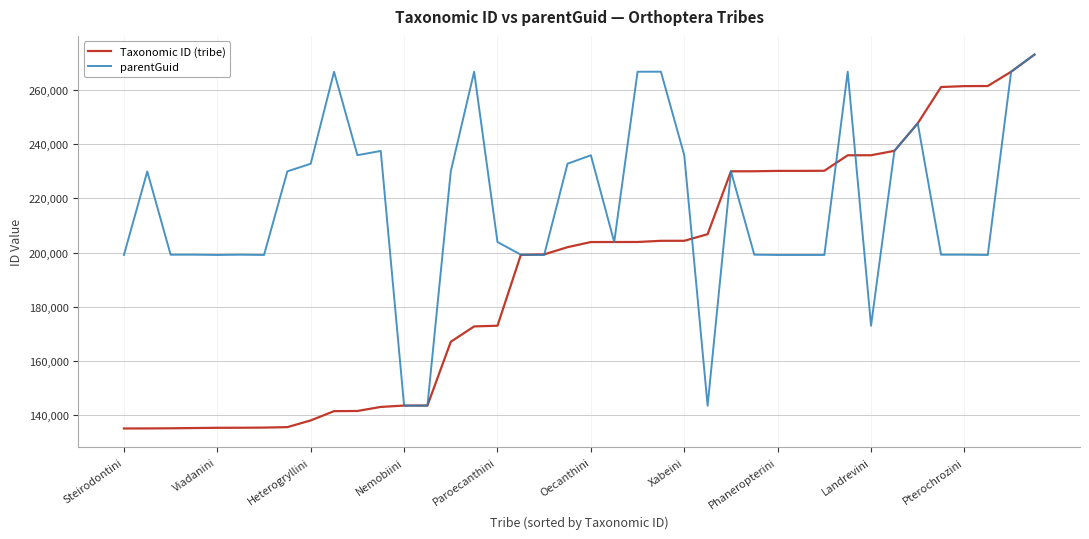

Which series has the largest range (max minus min)?

Taxonomic ID (tribe)